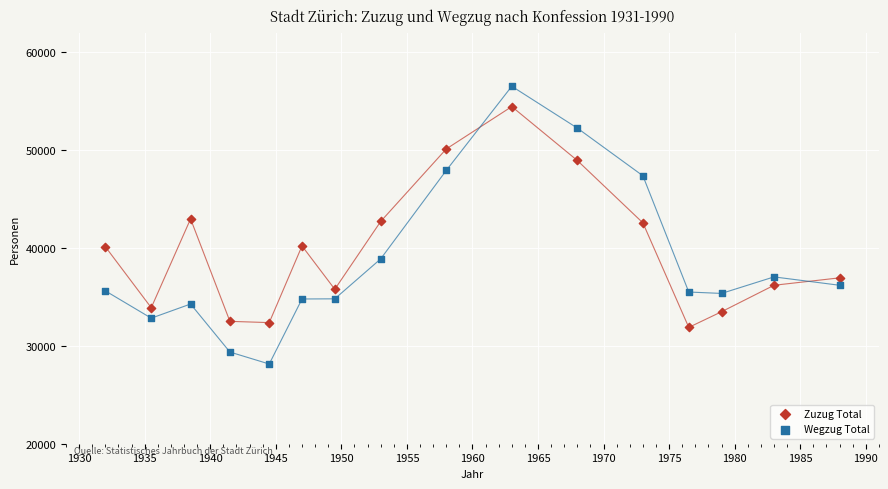

What is the X range (max minus min) for the scatter plot?

56.0